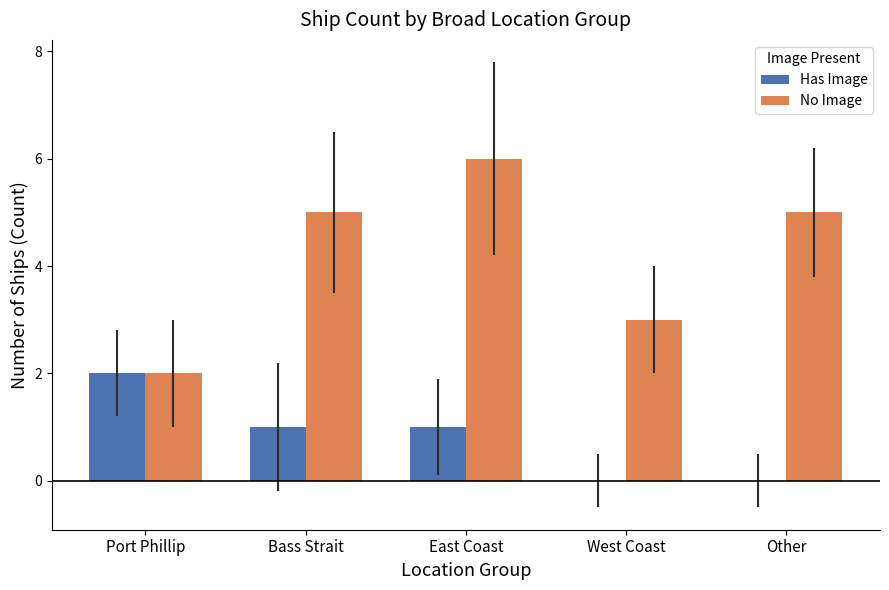

What is the sum of the No Image values at Other and Port Phillip?

7